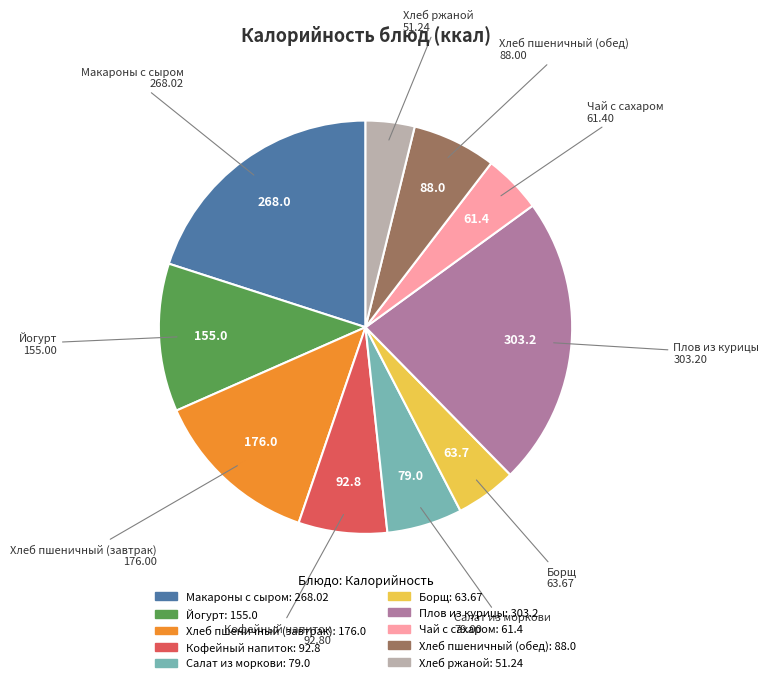

Which category has the smallest portion of the pie?

Хлеб ржаной